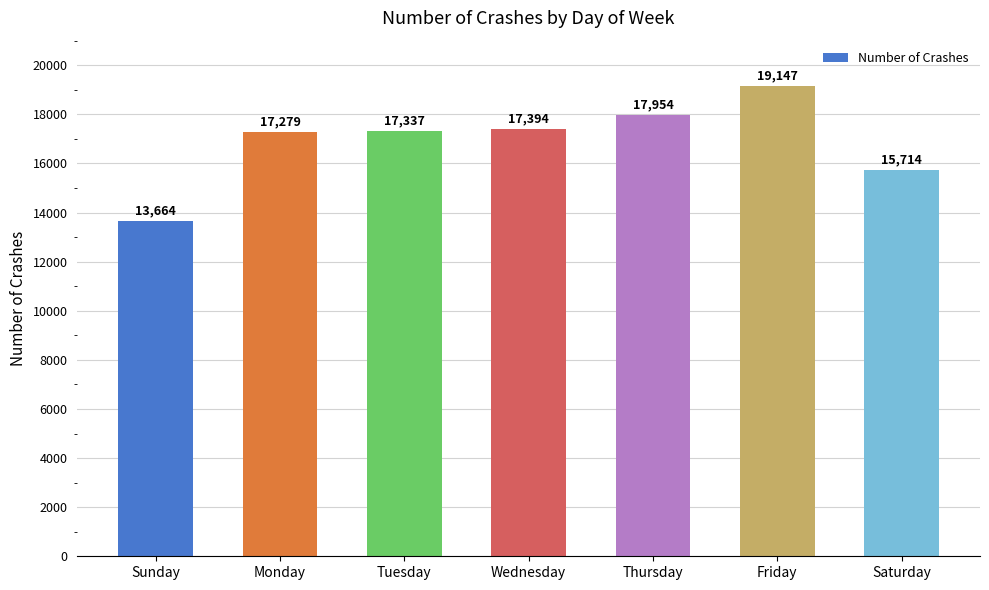

What is the label of the 2nd bar from the left?

Monday